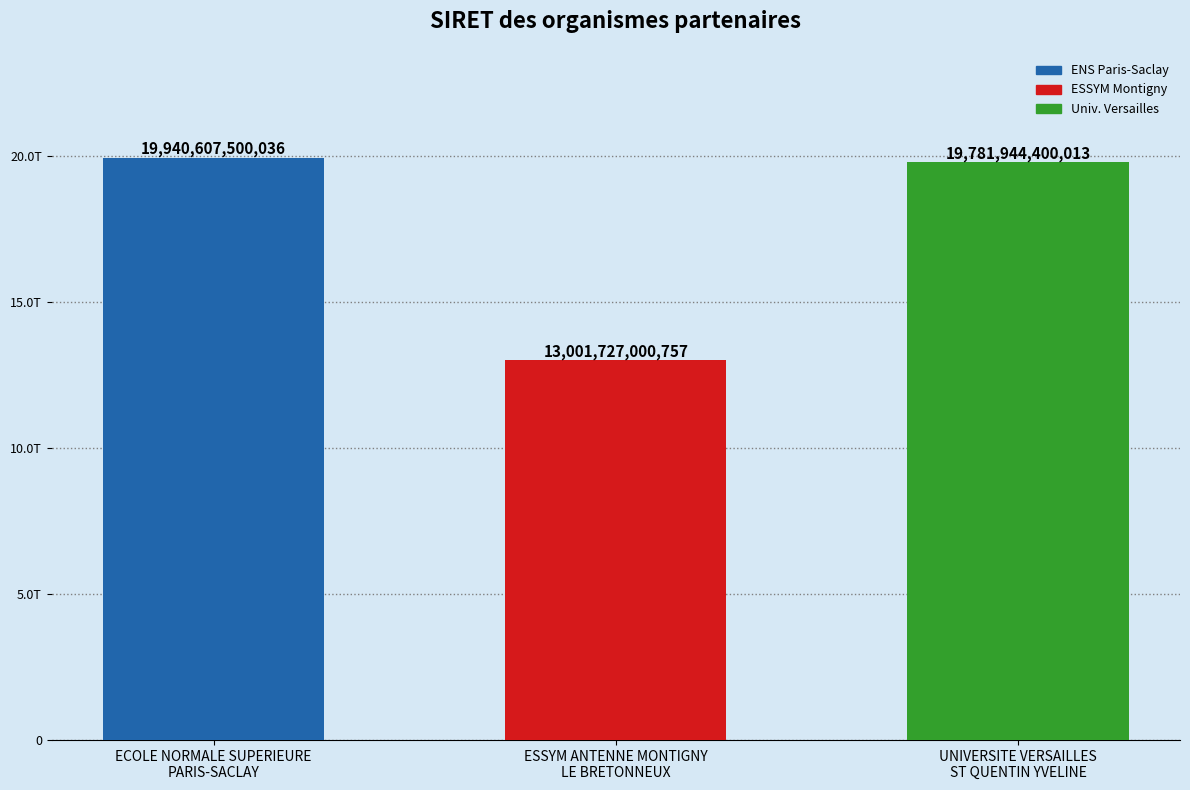

Reading left to right, list all the values displayed in this chart.

19940607500036	13001727000757	19781944400013